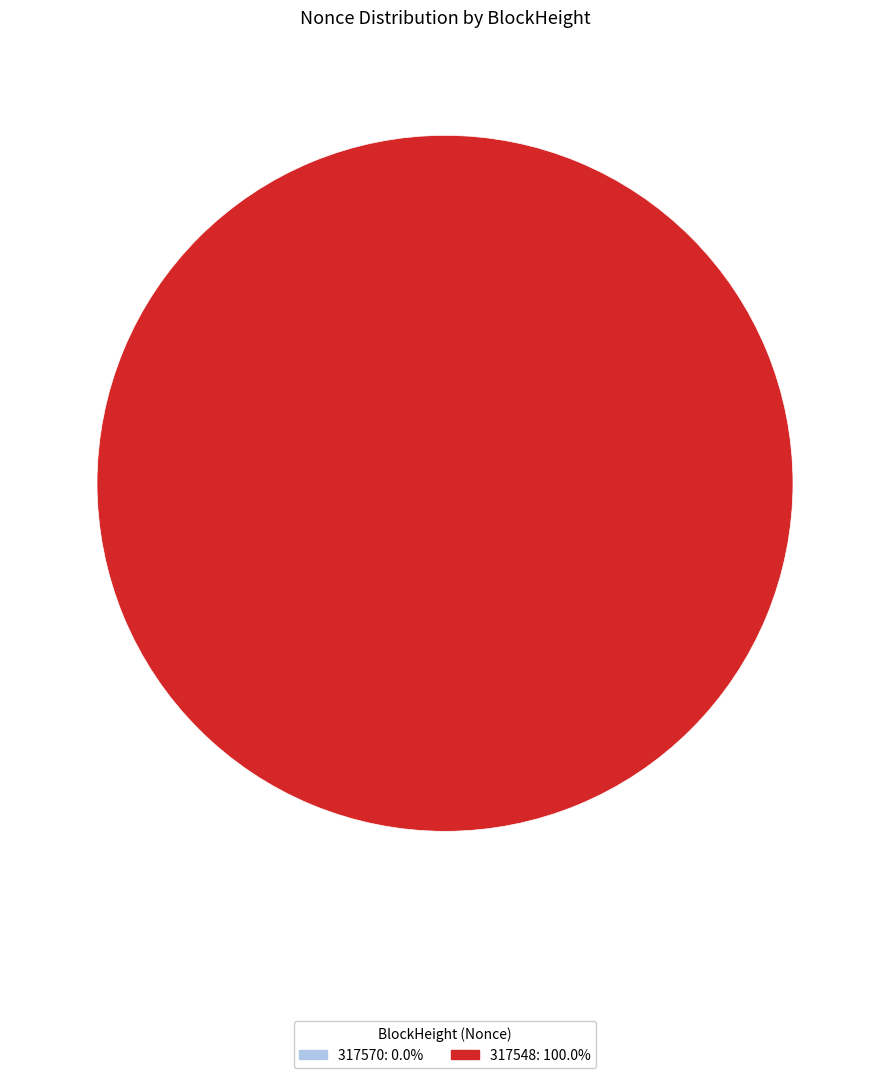

Which slice is the largest?

317548